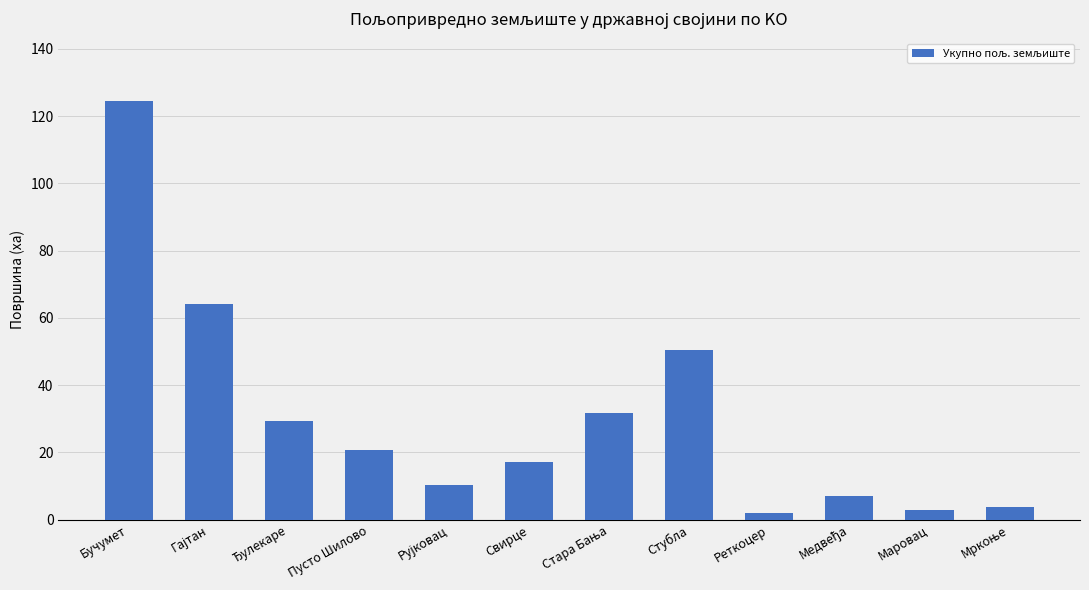

Between Маровац and Стубла, which is larger?

Стубла